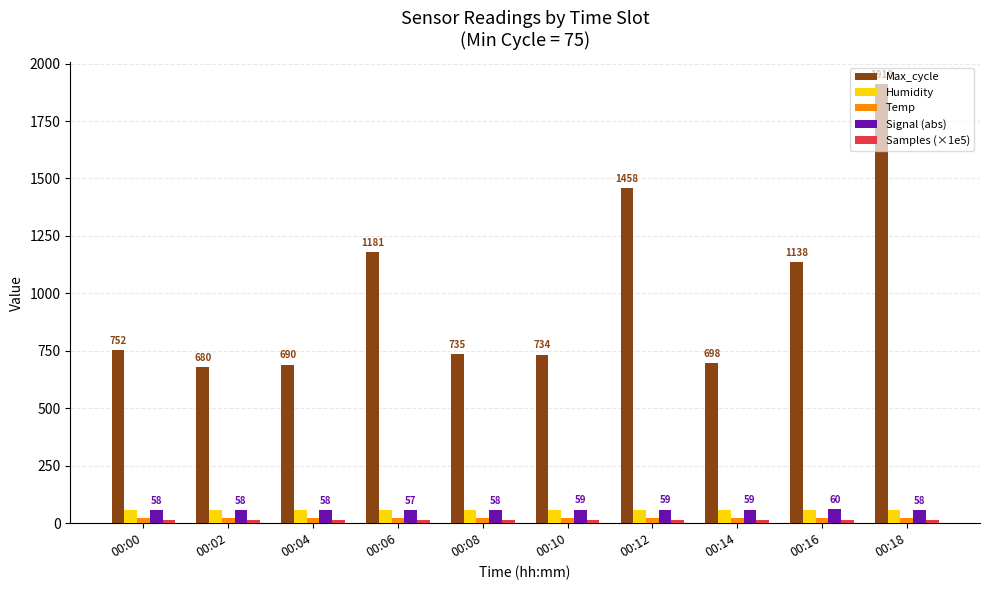

Between 00:12 and 00:16, which series saw the biggest shift?

Max_cycle